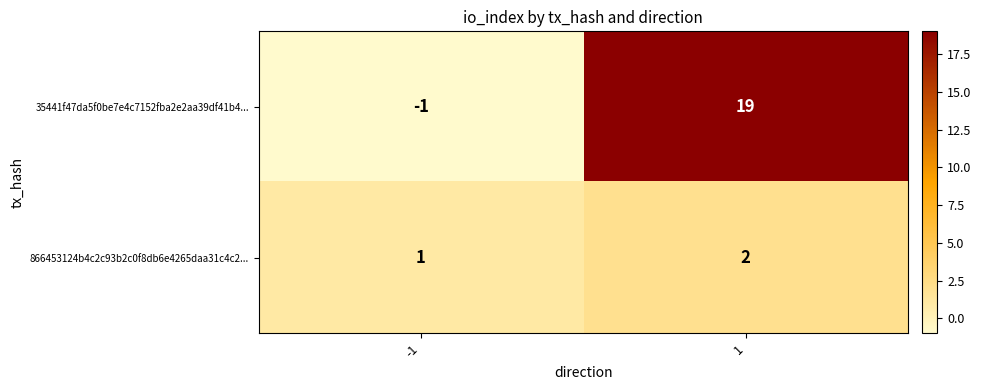

What is the sum of all 35441f47da5f0be7e4c7152fba2e2aa39df41b4... values?

18